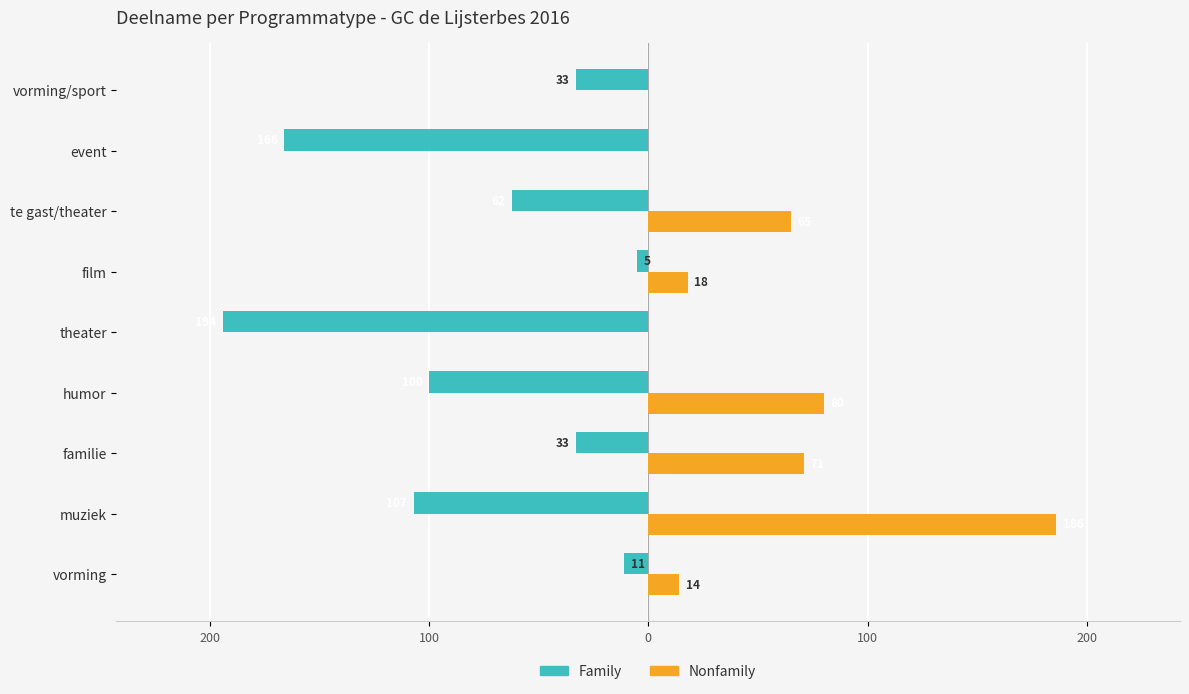

What are all the series names shown in the legend?

Family, Nonfamily